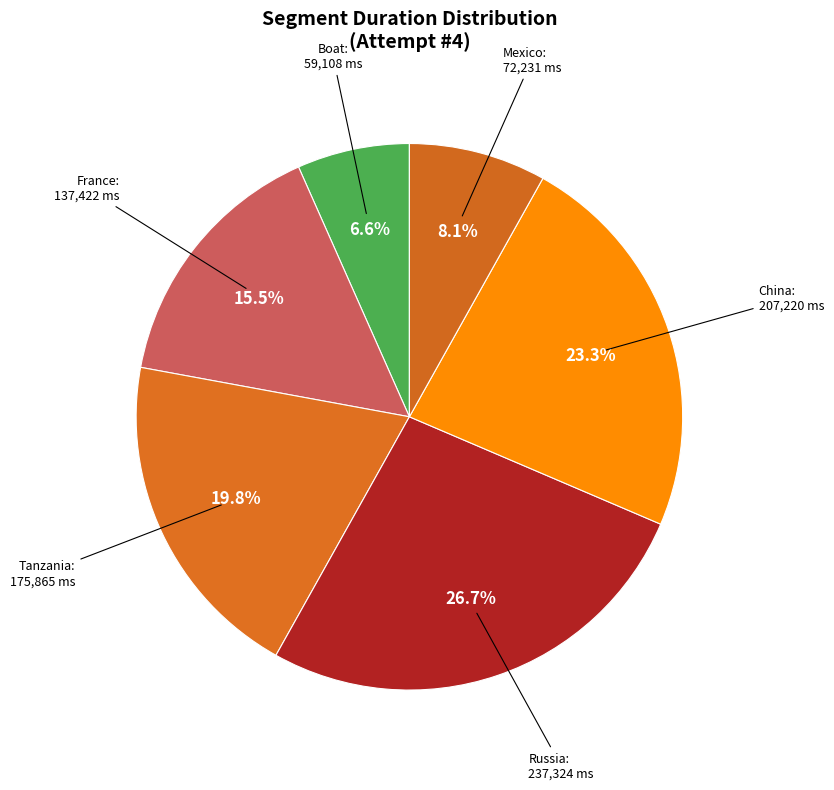

What is the total percentage of Boat and France?

22.1%